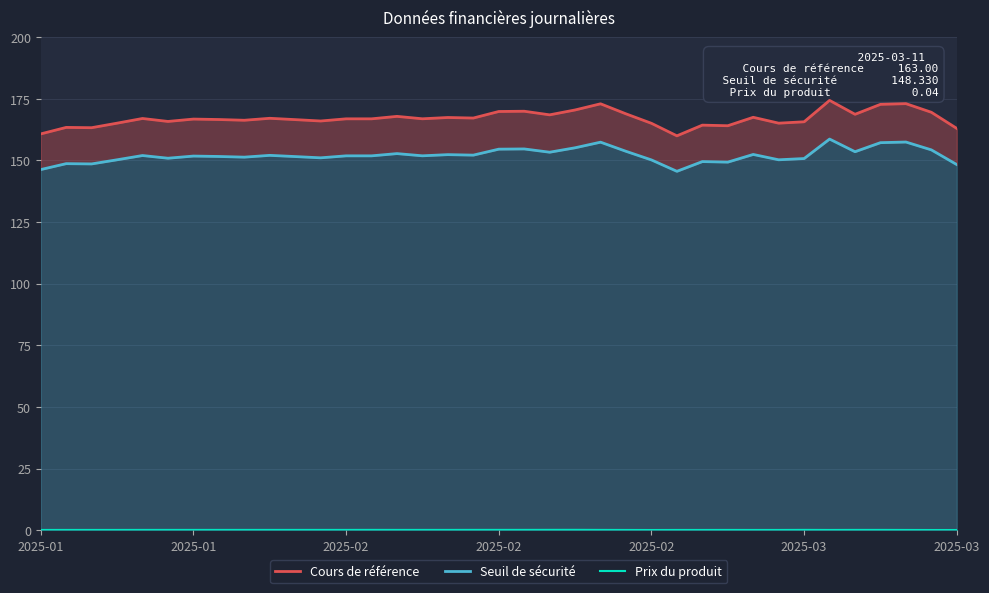

What is the sum of all Seuil de sécurité values?

5626.0